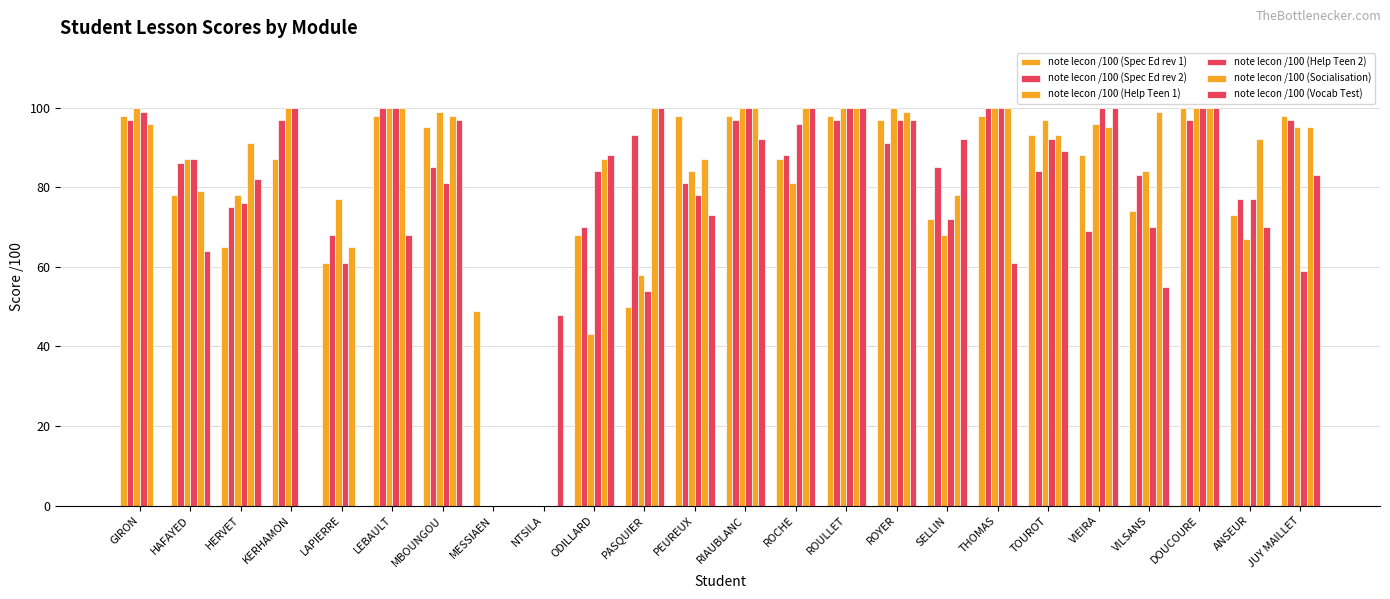

Does the chart contain stacked bars?

No